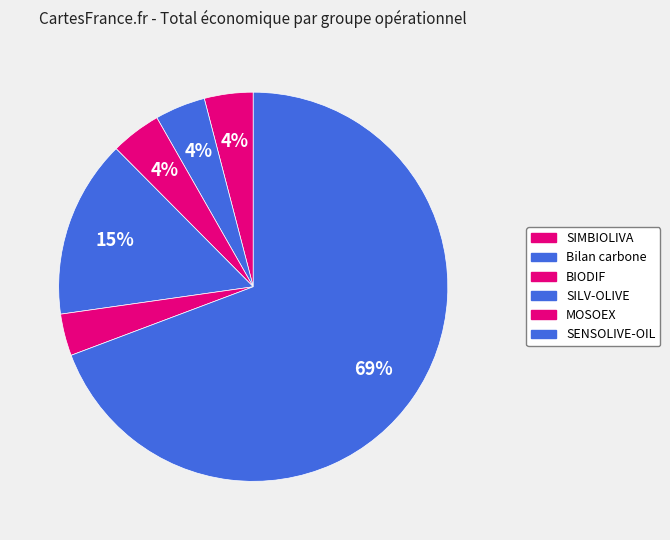

Which category has the biggest portion of the pie?

SENSOLIVE-OIL